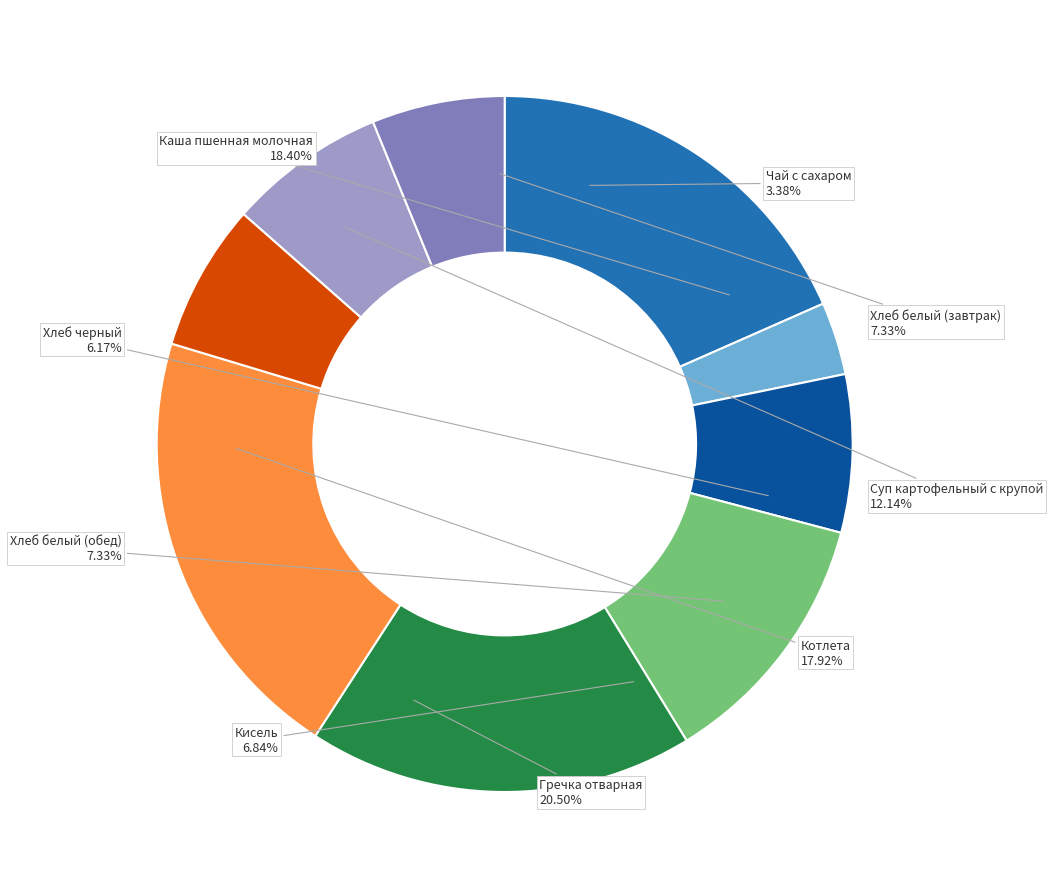

Is there a majority slice in this chart?

No